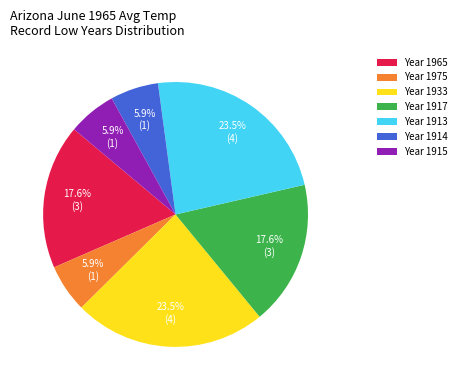

What portion of the pie excludes Year 1914?

94.1%